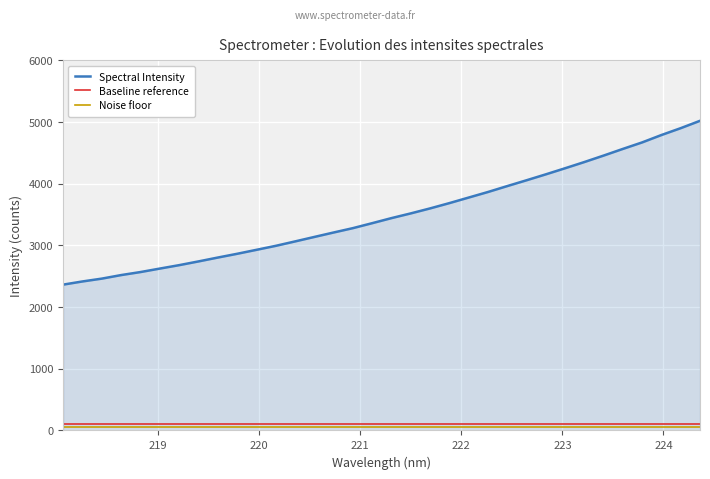

How many distinct data groups are displayed?

3